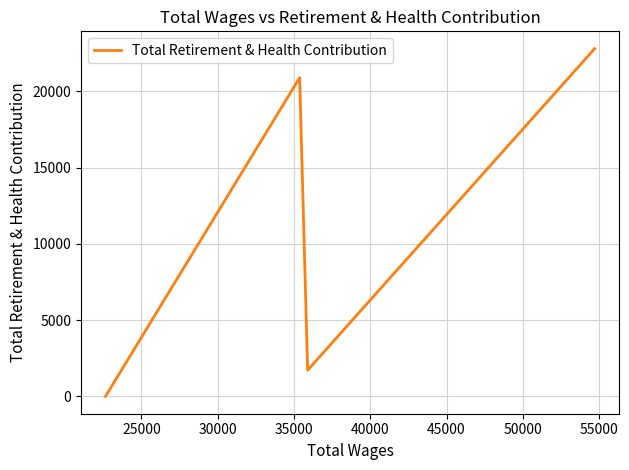

True or false: there are more than 2 points higher than both neighbors.

False